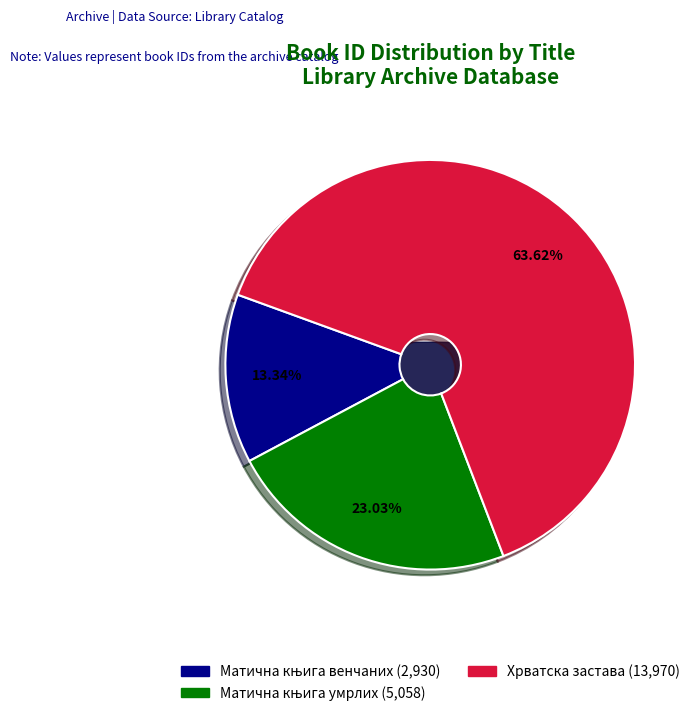

Do Хрватска застава and Матична књига венчаних together represent more than half of the pie?

Yes